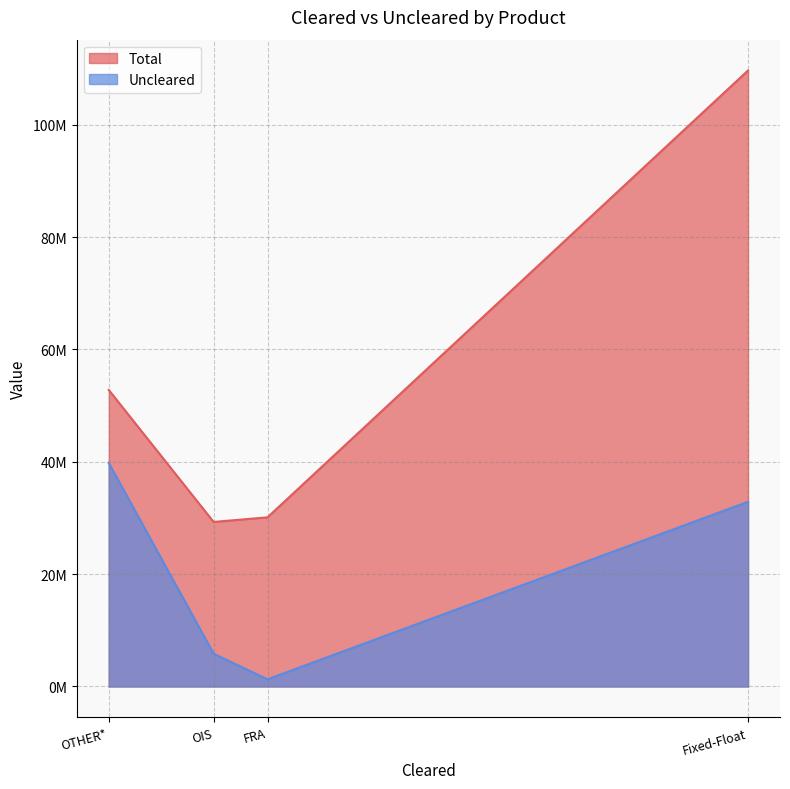

What value does the Total series have at FRA, to the nearest 50?

30111650